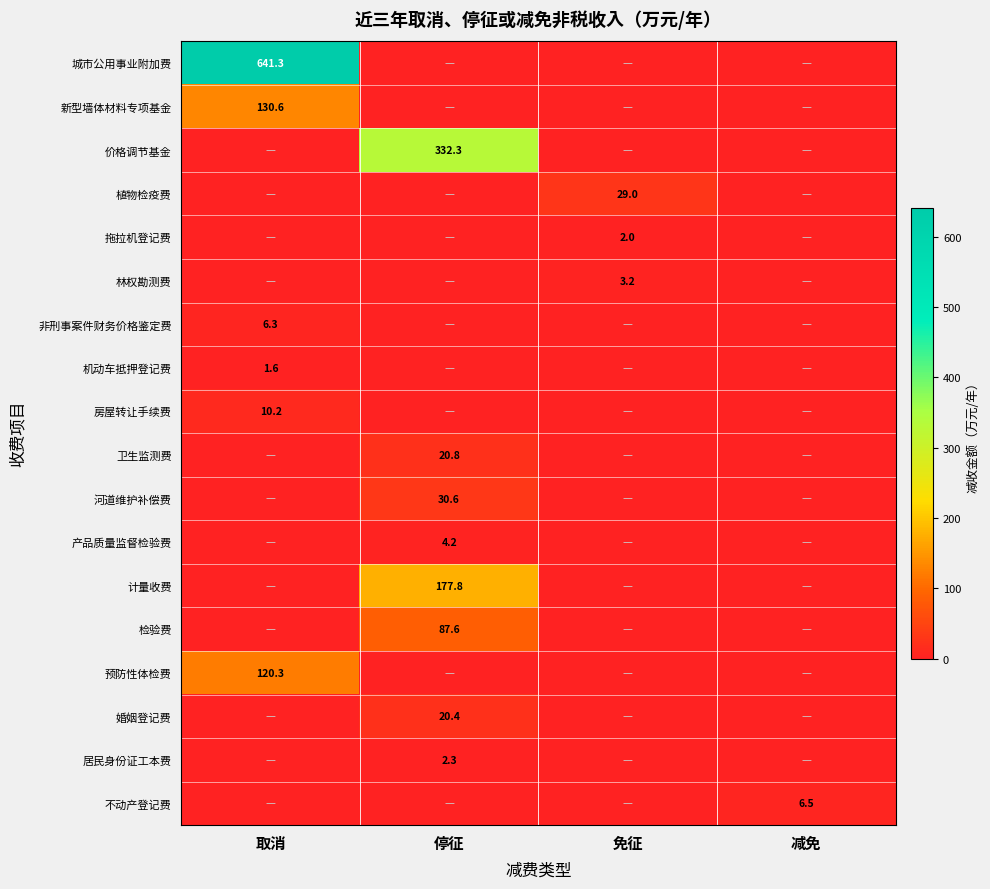

The value of 新型墙体材料专项基金 at 取消 is 130.6. True or false?

True